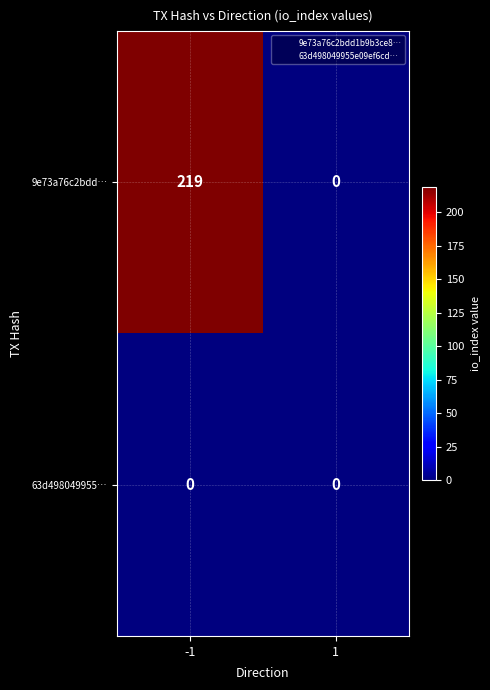

The 63d498049955… series shows 0 at 1. True or false?

True